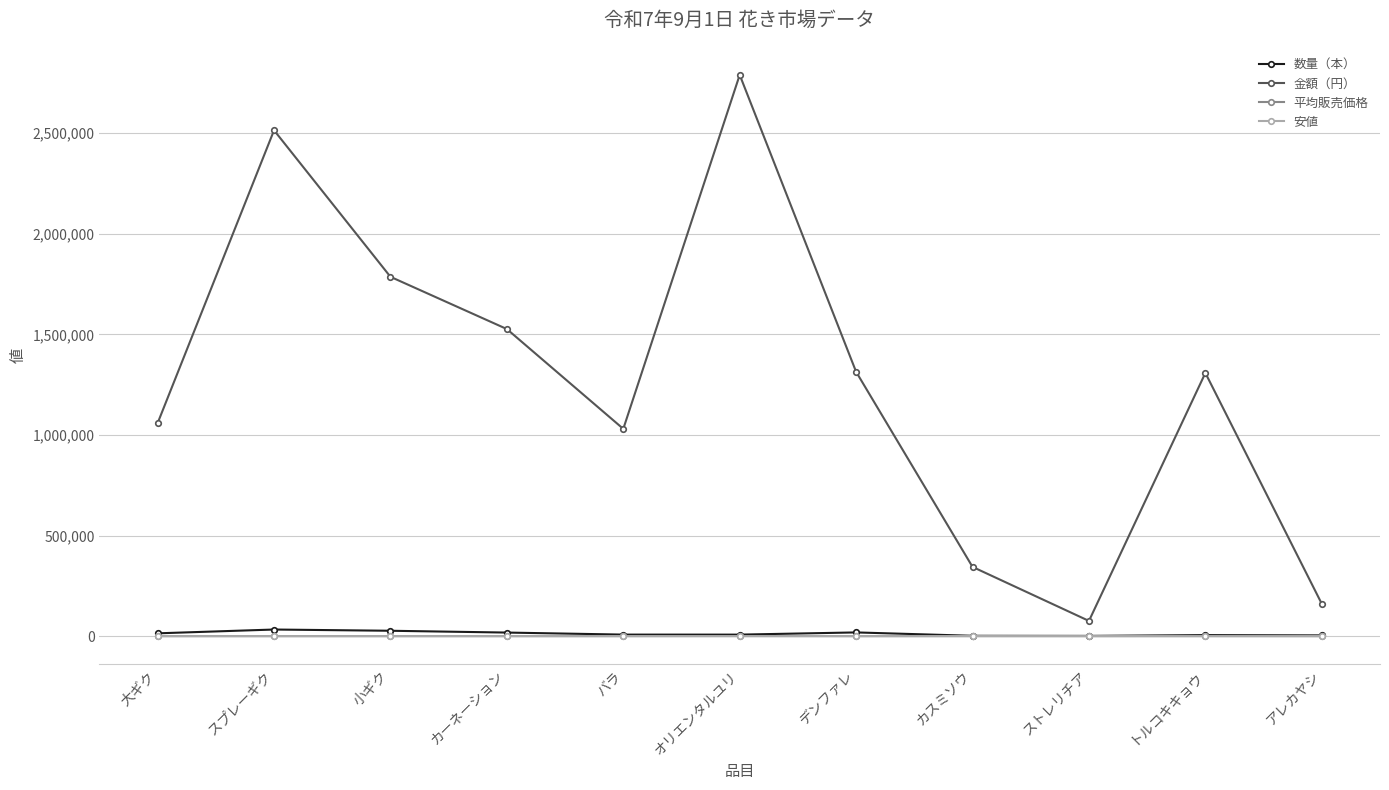

What is the lowest value of the 金額（円） series?

75625.0